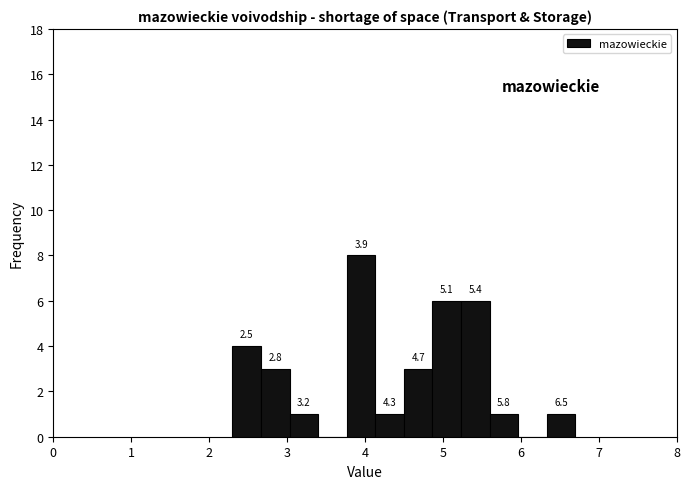

Read against the x-axis, roughly where is the centre of the tallest bar?

4.0